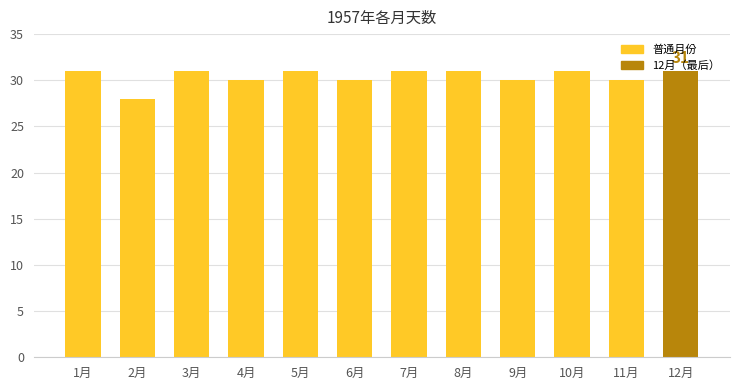

What is the smallest value displayed?

28